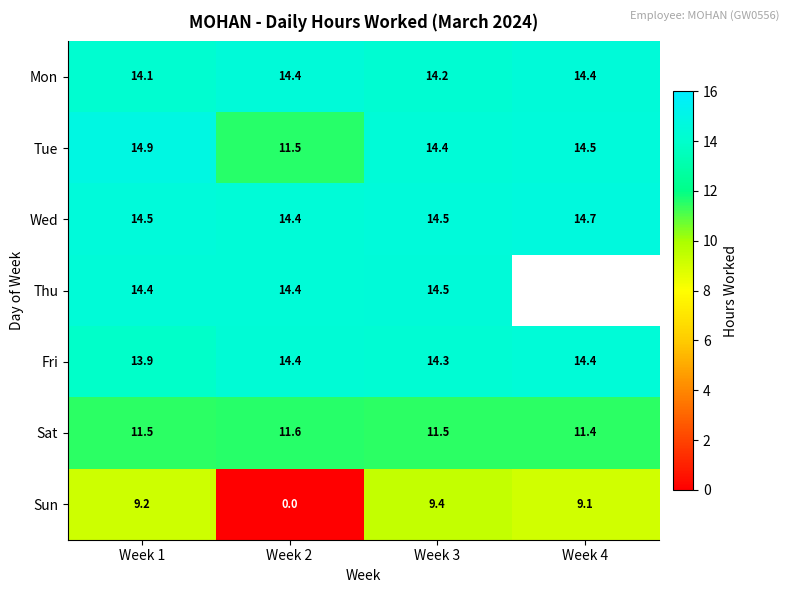

The value of Mon at Week 2 is 19.5. True or false?

False